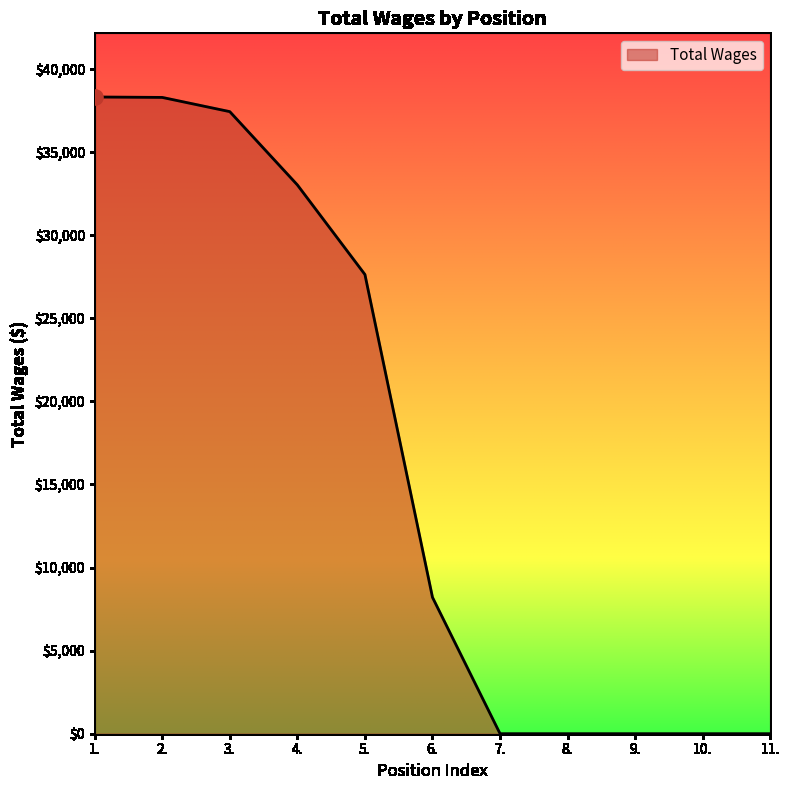

What is the change in value from 2. to 11.?

-38296